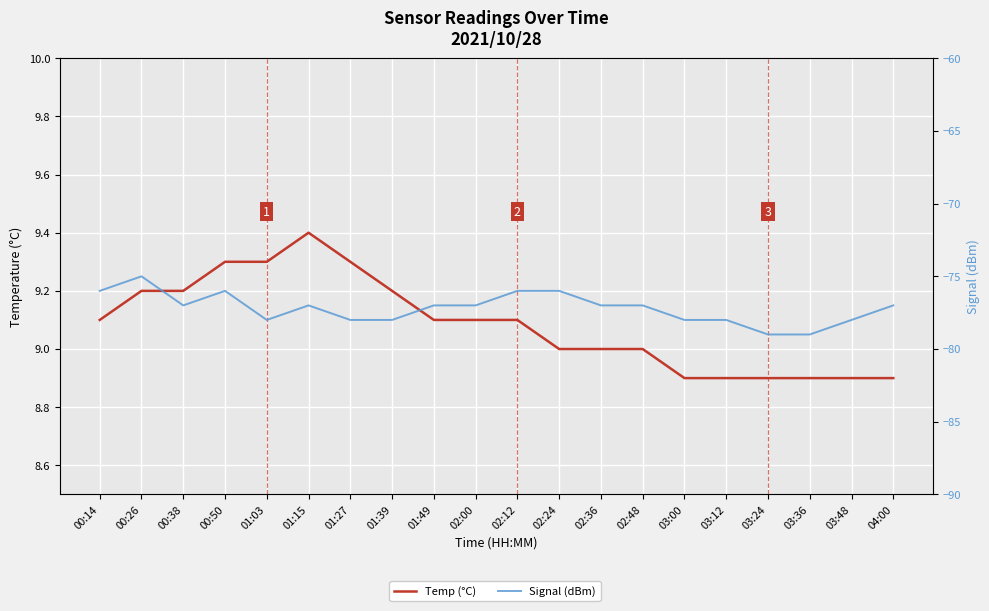

What is the spread (max minus min) of values at 04:00?

85.9